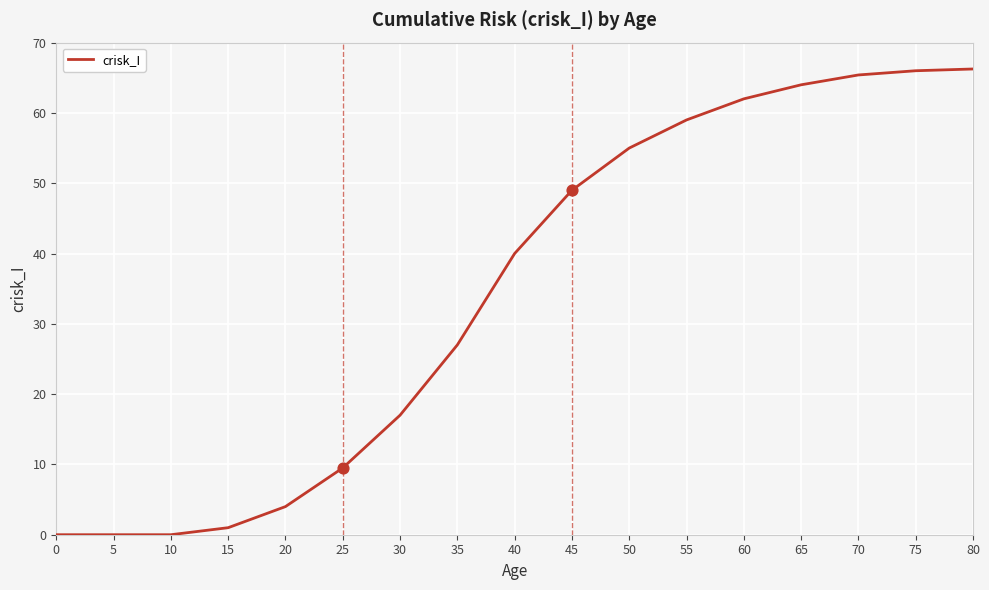

Which has a higher value, 20 or 5?

20